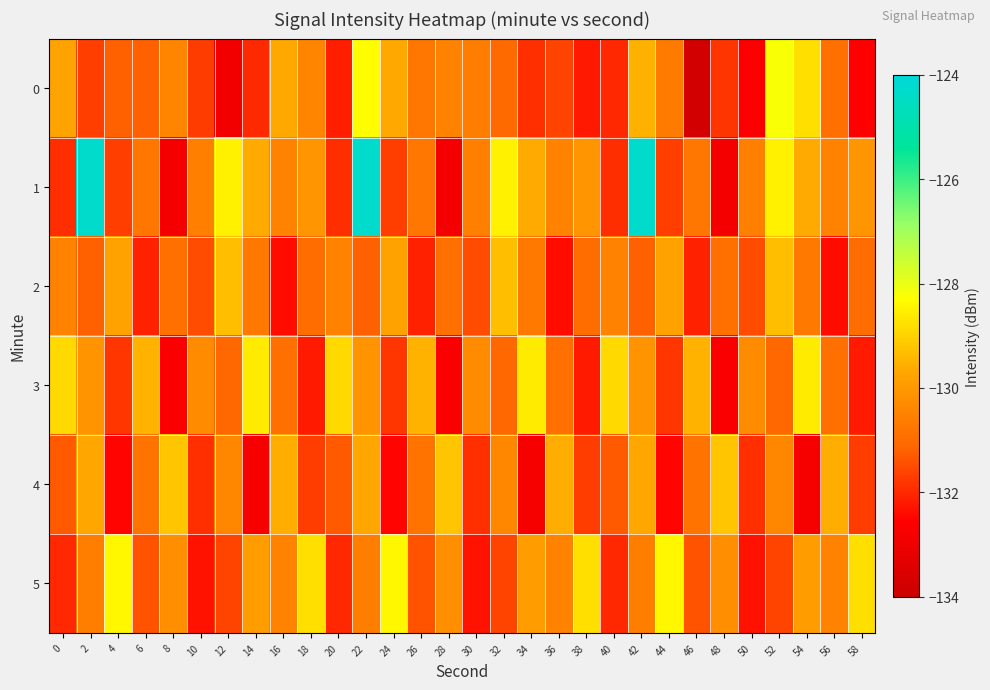

Reading left to right, extract all data points from this chart.

0: 0=-129.8	2=-131.7	4=-131.2	6=-131.2	8=-130.5	10=-131.7	12=-132.9	14=-132.0	16=-129.7	18=-130.5	20=-132.1	22=-128.3	24=-129.7	26=-130.8	28=-130.5	30=-130.6	32=-131.0	34=-131.9	36=-131.6	38=-132.2	40=-132.0	42=-129.5	44=-130.7	46=-133.8	48=-131.8	50=-132.6	52=-128.2	54=-128.8	56=-130.9	58=-132.6
1: 0=-131.9	2=-124.3	4=-131.7	6=-130.8	8=-132.9	10=-130.5	12=-128.5	14=-129.6	16=-130.5	18=-130.1	20=-131.9	22=-124.3	24=-131.7	26=-130.8	28=-132.9	30=-130.5	32=-128.5	34=-129.6	36=-130.5	38=-130.1	40=-131.9	42=-124.3	44=-131.7	46=-130.8	48=-132.9	50=-130.5	52=-128.5	54=-129.6	56=-130.5	58=-130.1
2: 0=-130.5	2=-131.2	4=-129.8	6=-132.1	8=-130.9	10=-131.5	12=-129.3	14=-130.7	16=-132.4	18=-131.0	20=-130.5	22=-131.2	24=-129.8	26=-132.1	28=-130.9	30=-131.5	32=-129.3	34=-130.7	36=-132.4	38=-131.0	40=-130.5	42=-131.2	44=-129.8	46=-132.1	48=-130.9	50=-131.5	52=-129.3	54=-130.7	56=-132.4	58=-131.0
3: 0=-128.9	2=-130.1	4=-131.8	6=-129.5	8=-132.7	10=-130.3	12=-131.1	14=-128.6	16=-130.9	18=-132.2	20=-128.9	22=-130.1	24=-131.8	26=-129.5	28=-132.7	30=-130.3	32=-131.1	34=-128.6	36=-130.9	38=-132.2	40=-128.9	42=-130.1	44=-131.8	46=-129.5	48=-132.7	50=-130.3	52=-131.1	54=-128.6	56=-130.9	58=-132.2
4: 0=-131.3	2=-129.7	4=-132.5	6=-130.8	8=-129.2	10=-131.9	12=-130.4	14=-132.8	16=-129.6	18=-131.7	20=-131.3	22=-129.7	24=-132.5	26=-130.8	28=-129.2	30=-131.9	32=-130.4	34=-132.8	36=-129.6	38=-131.7	40=-131.3	42=-129.7	44=-132.5	46=-130.8	48=-129.2	50=-131.9	52=-130.4	54=-132.8	56=-129.6	58=-131.7
5: 0=-132.0	2=-130.6	4=-128.4	6=-131.4	8=-130.2	10=-132.3	12=-131.6	14=-129.9	16=-130.5	18=-128.8	20=-132.0	22=-130.6	24=-128.4	26=-131.4	28=-130.2	30=-132.3	32=-131.6	34=-129.9	36=-130.5	38=-128.8	40=-132.0	42=-130.6	44=-128.4	46=-131.4	48=-130.2	50=-132.3	52=-131.6	54=-129.9	56=-130.5	58=-128.8